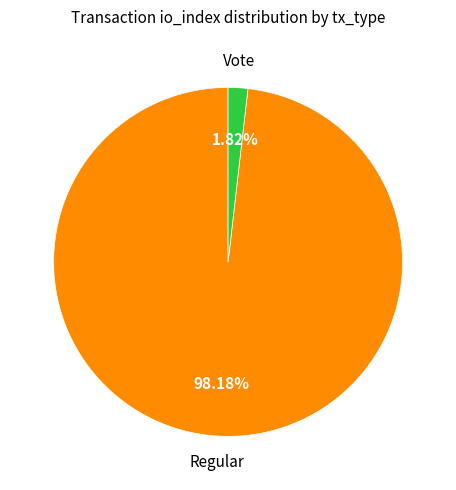

To the nearest percent, what is the average slice percentage?

50%